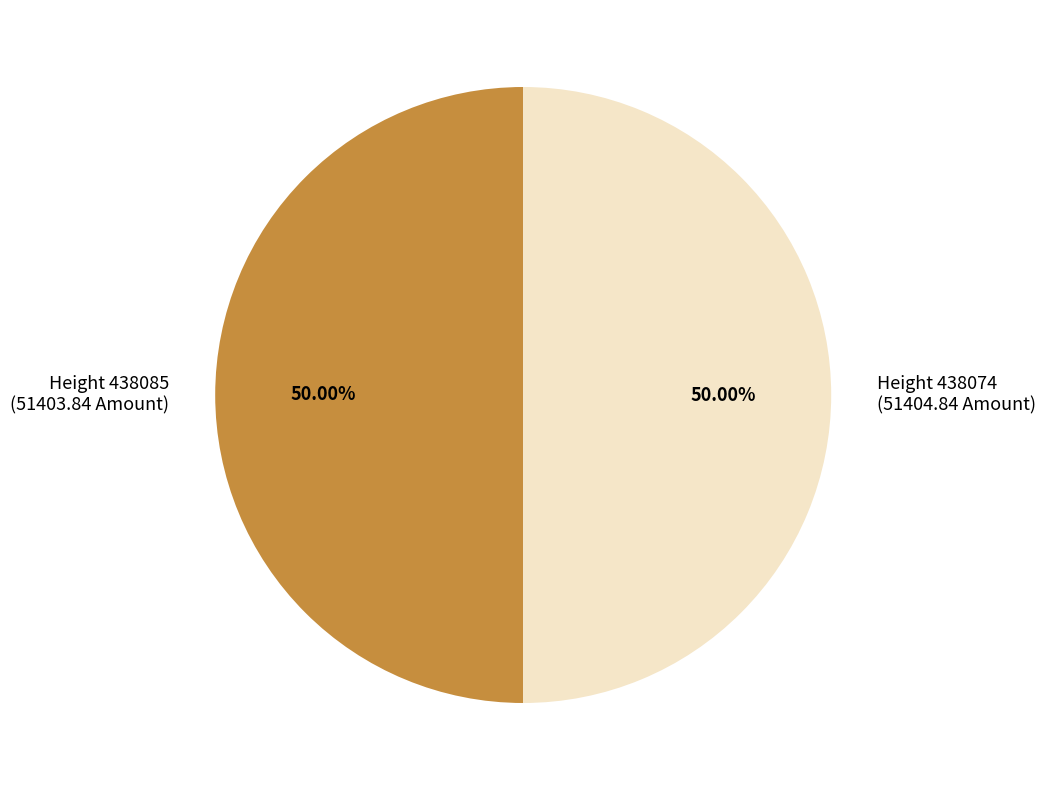

Is the sum of Height 438074 (51404.84 Amount) and Height 438085 (51403.84 Amount) greater than half?

Yes